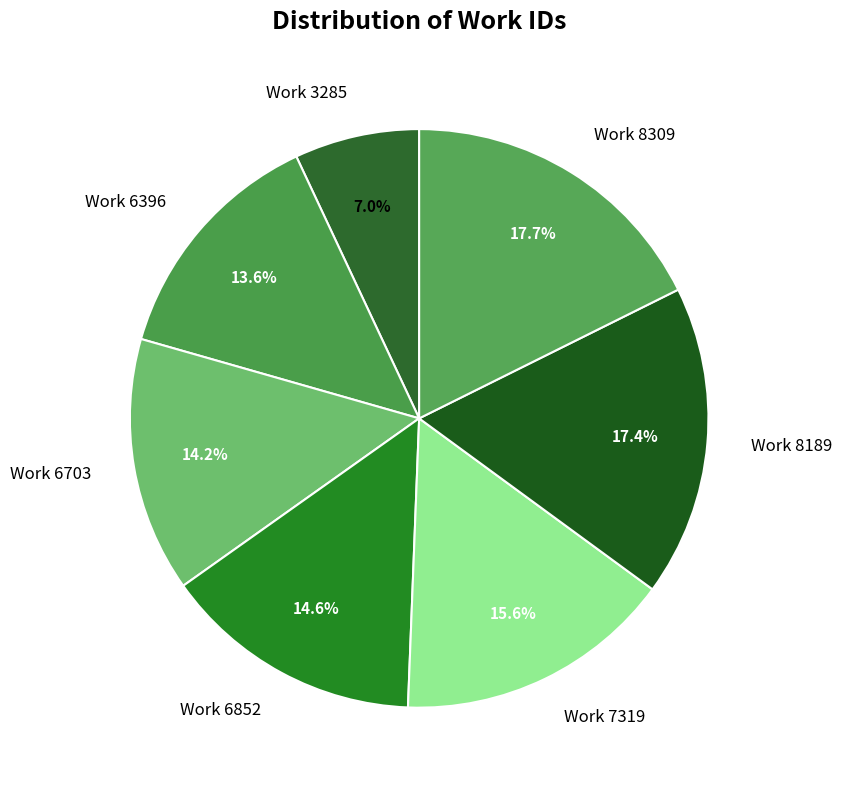

Is it true that Work 6852 is 15% of the pie?

True